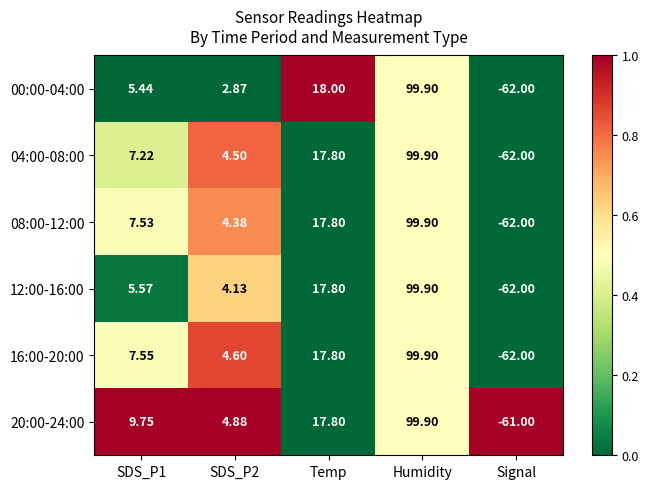

Is the value of 08:00-12:00 at Humidity greater than the value of 20:00-24:00 at Signal?

Yes